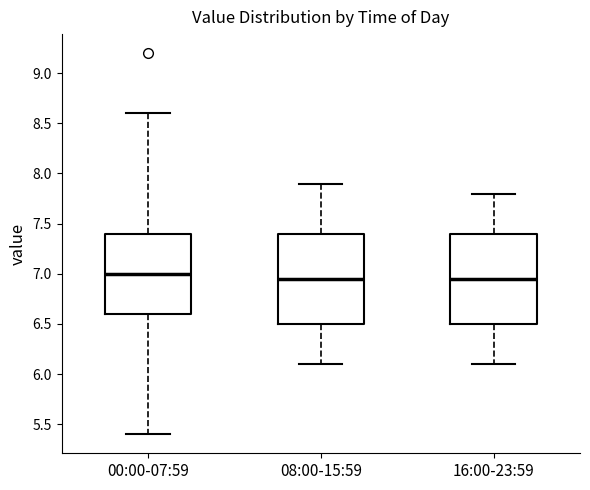

Reading left to right, read every box against the y-axis: the position of its median line, the range the box covers, and the ends of its whiskers. The values are not printed on the chart, so give them approximately, as read against the axis.

00:00-07:59: median 7.00, box 6.60 to 7.40, whiskers 5.40 to 8.60
08:00-15:59: median 6.95, box 6.50 to 7.40, whiskers 6.10 to 7.90
16:00-23:59: median 6.95, box 6.50 to 7.40, whiskers 6.10 to 7.80